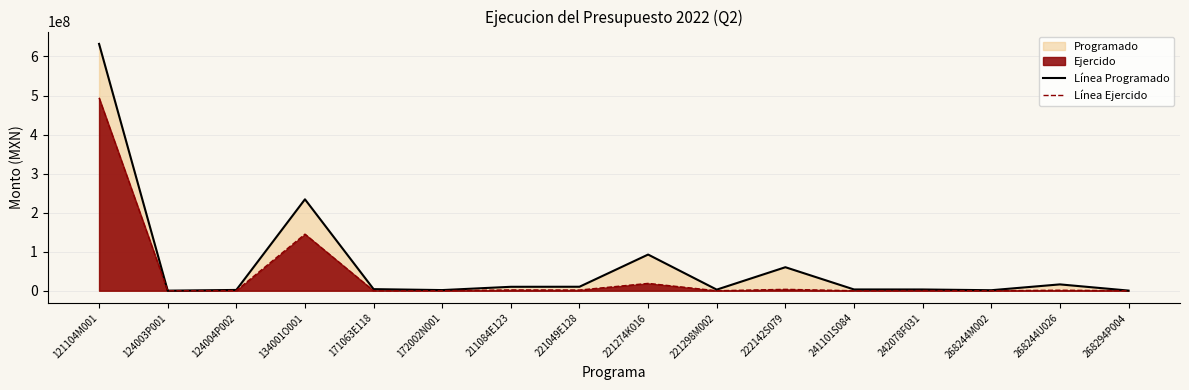

The value of Línea Programado at 222142S079 is 88935919.3. True or false?

False